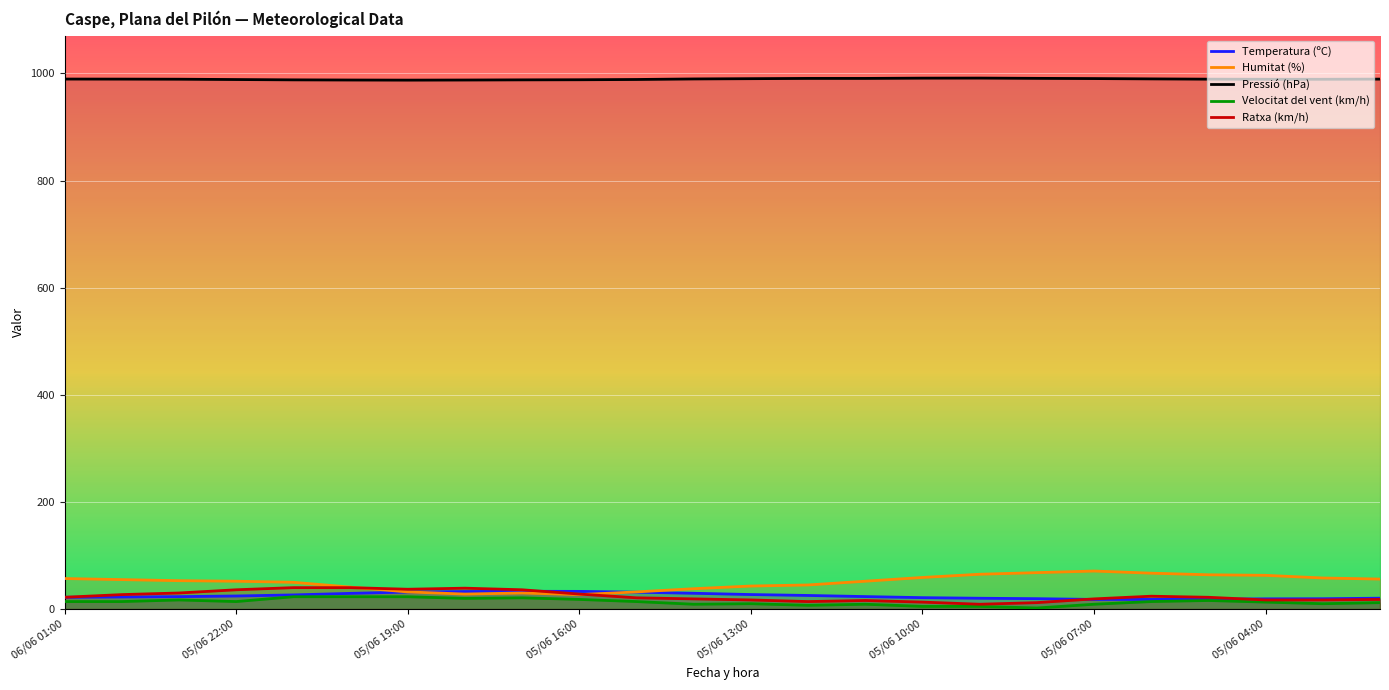

What is the highest value of the Ratxa (km/h) series?

40.0